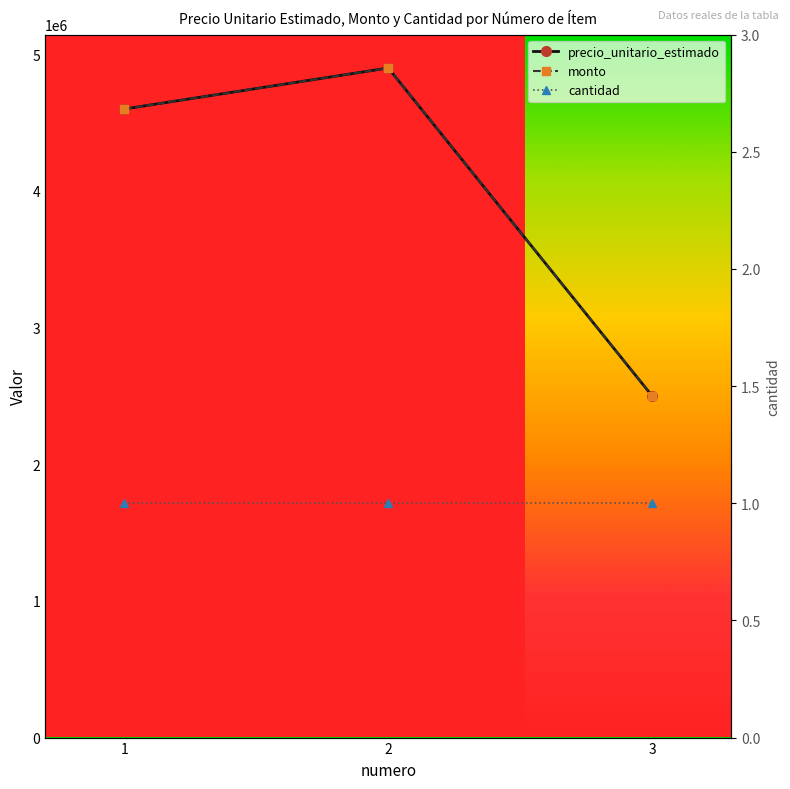

Reading right to left, transcribe all the data shown in this chart.

precio_unitario_estimado: 3=2500000	2=4900000	1=4600000
monto: 3=2500000	2=4900000	1=4600000
cantidad: 3=1	2=1	1=1